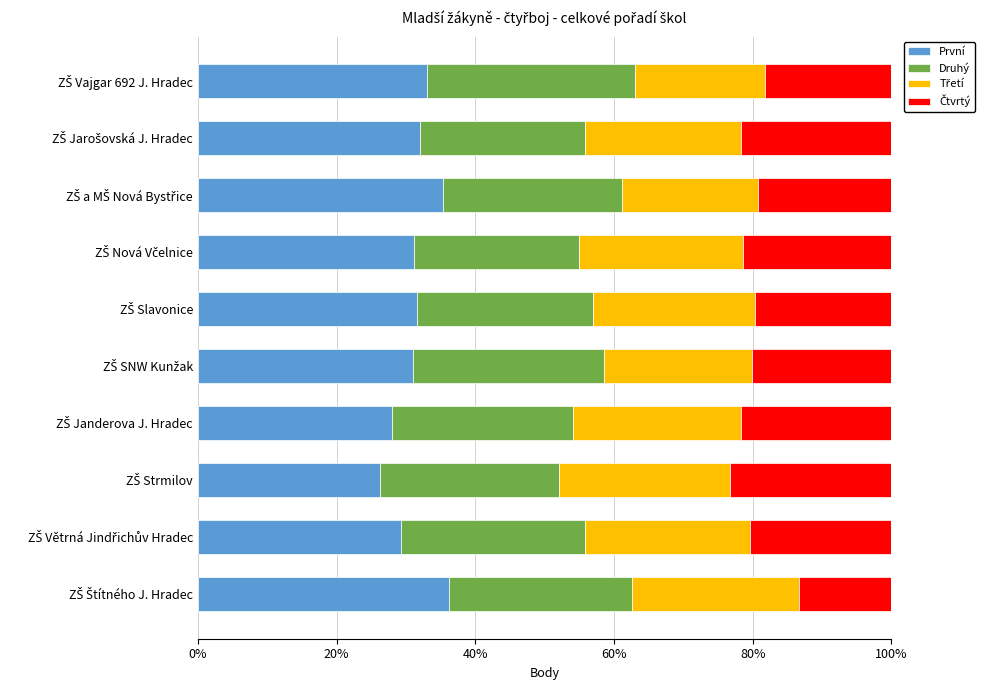

What is the minimum value for První?

26.3